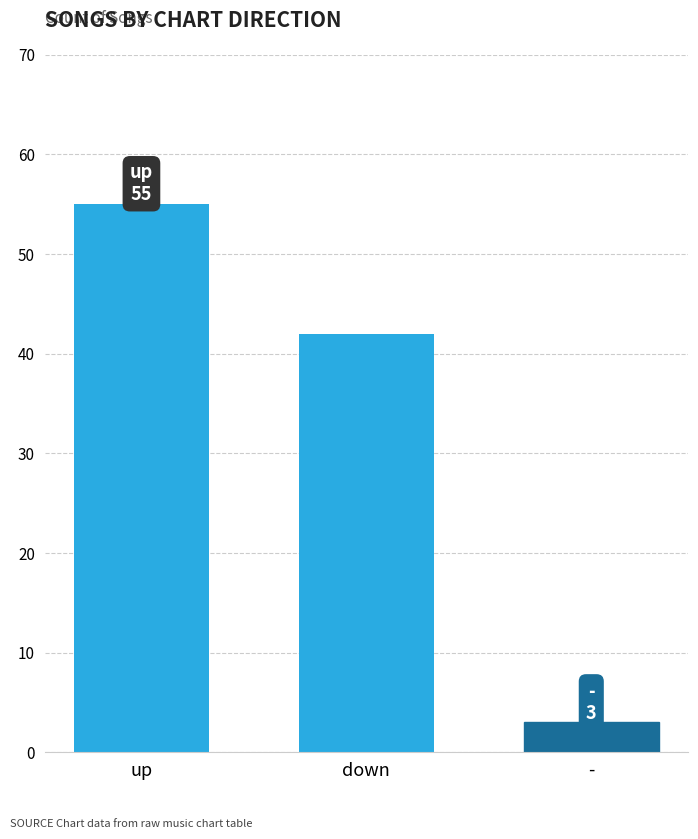

Is it true that the value at up is 34?

False